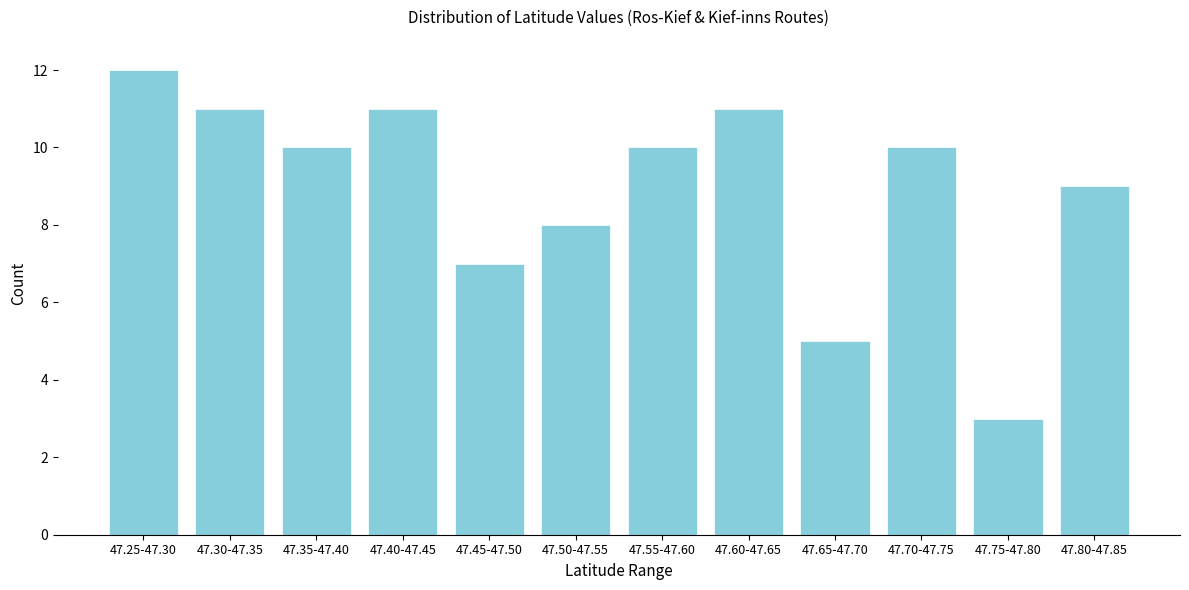

Reading left to right, transcribe all the data shown in this chart.

47.25-47.30=12	47.30-47.35=11	47.35-47.40=10	47.40-47.45=11	47.45-47.50=7	47.50-47.55=8	47.55-47.60=10	47.60-47.65=11	47.65-47.70=5	47.70-47.75=10	47.75-47.80=3	47.80-47.85=9